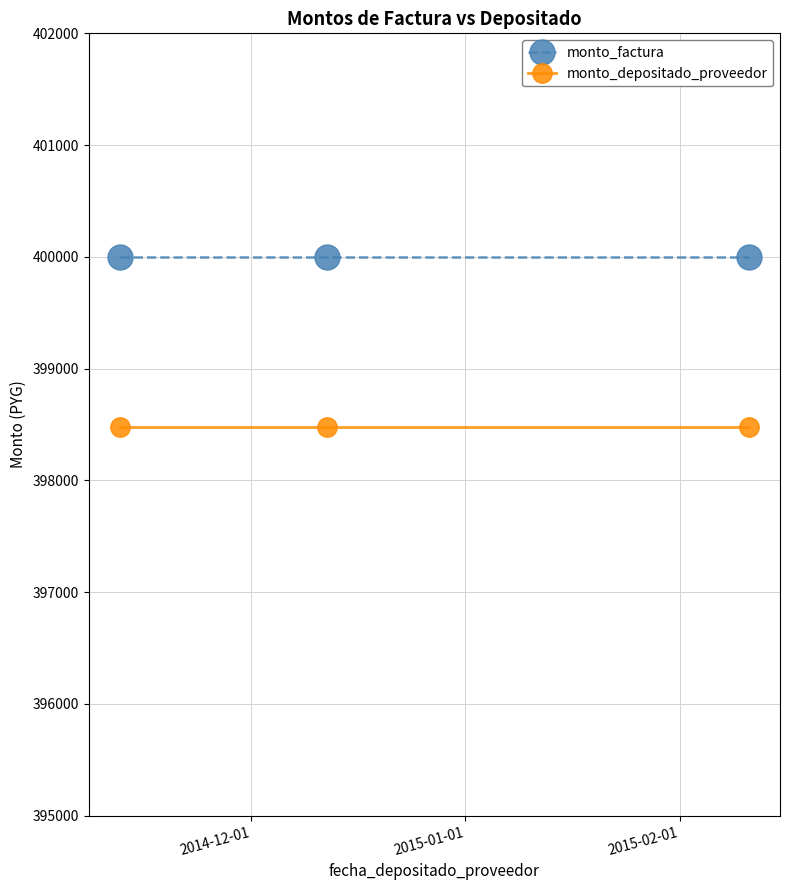

At how many categories does at least one series exceed 399686?

3